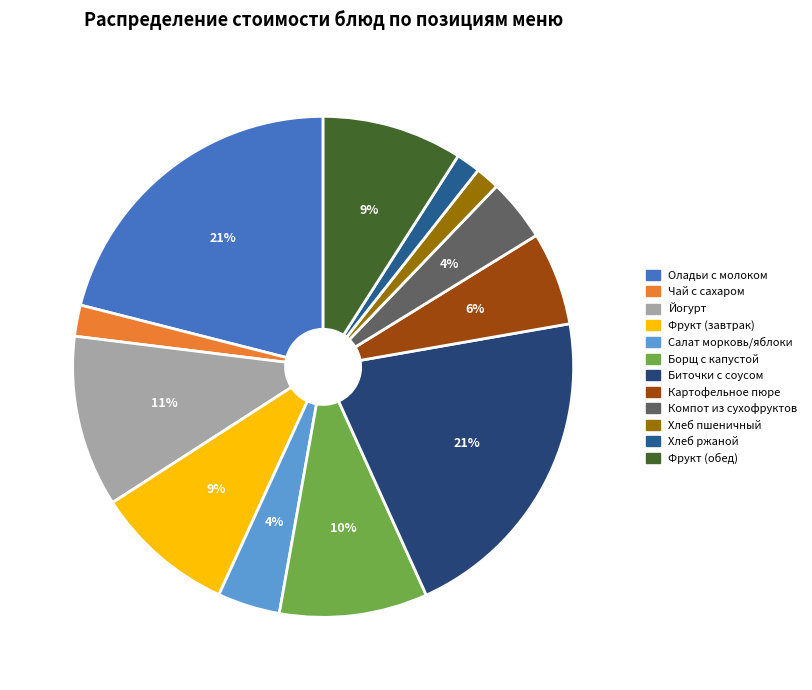

What is the largest slice in the pie chart?

Оладьи с молоком сгущенным